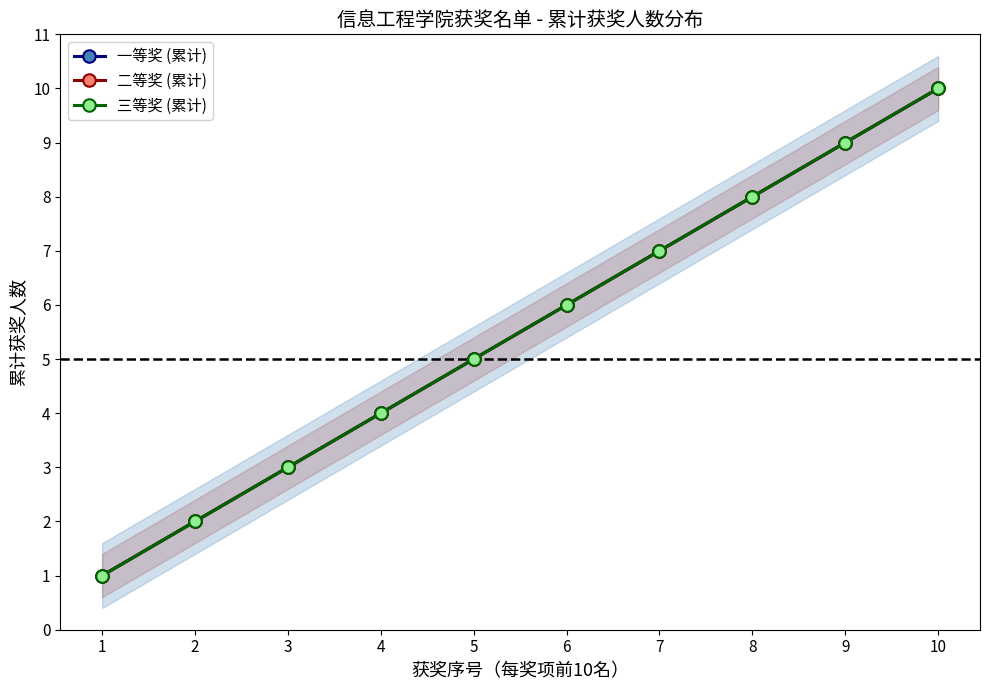

Which series has the largest range (max minus min)?

一等奖 (累计)